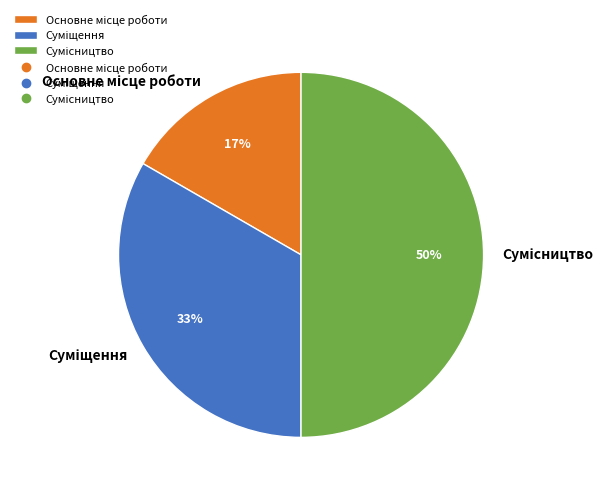

To the nearest percent, what is the difference between the largest and smallest slice percentages?

33%